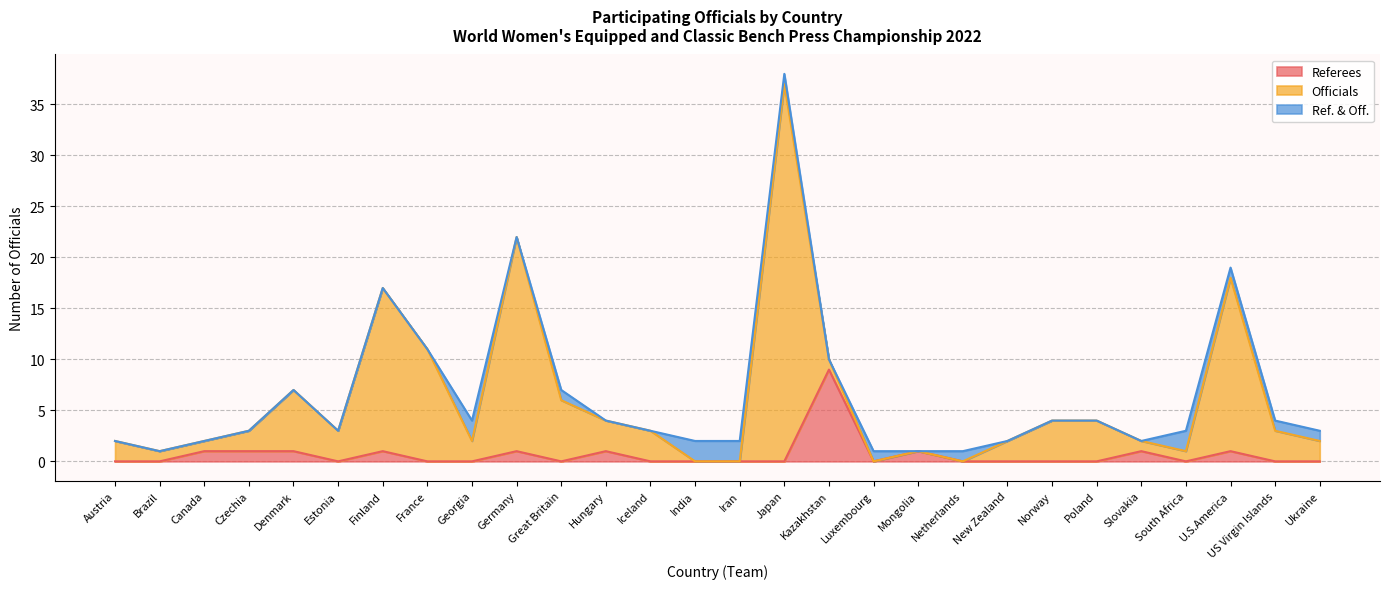

Where does the Officials series first go above 2?

Denmark